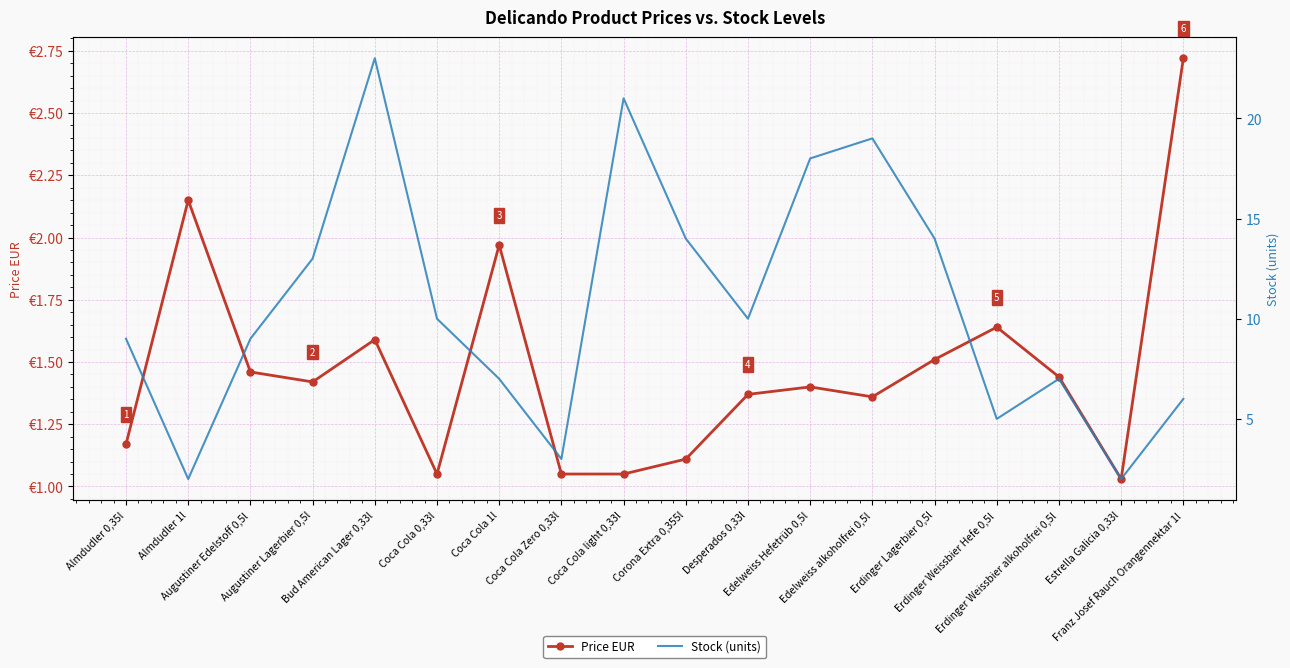

Is it true that Stock (units) equals 7.1 at Corona Extra 0,355l?

False